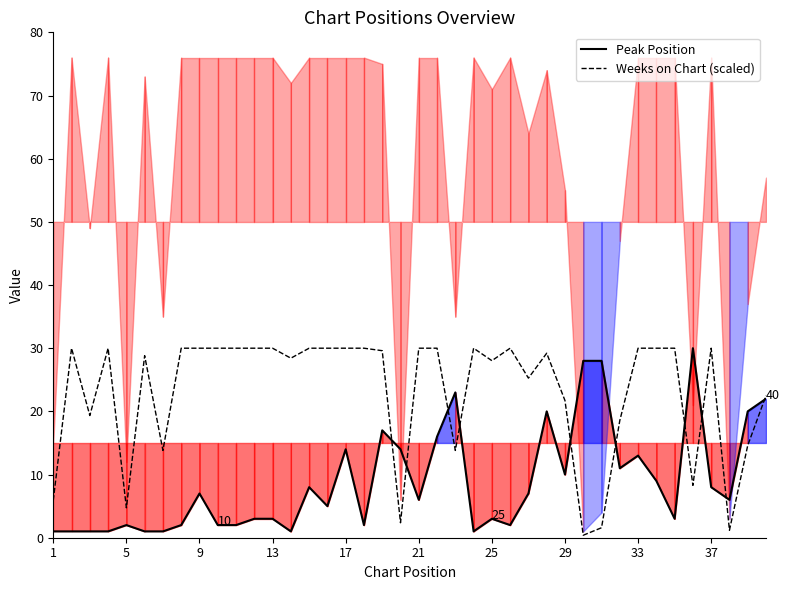

Is it true that Weeks on Chart (scaled) equals 30.0 at 9?

True